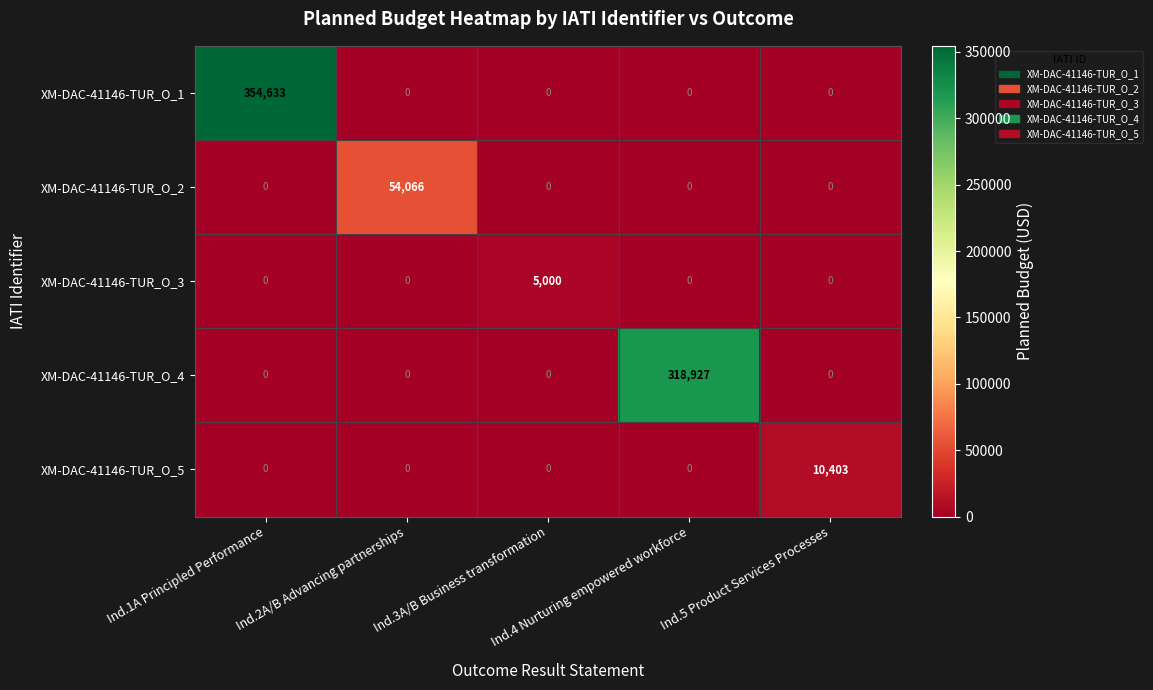

Which series has the widest spread of values?

XM-DAC-41146-TUR_O_1